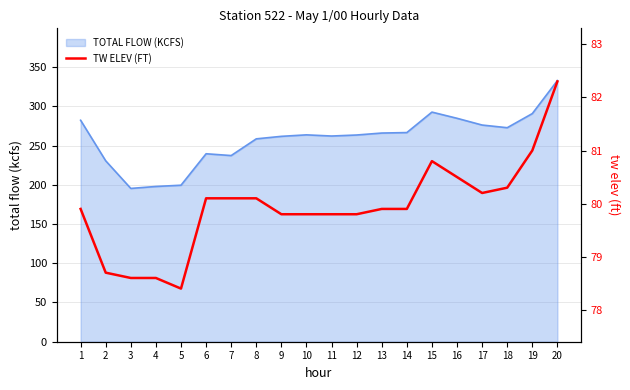

The value of TOTAL FLOW (KCFS) at 14 is 128.8. True or false?

False